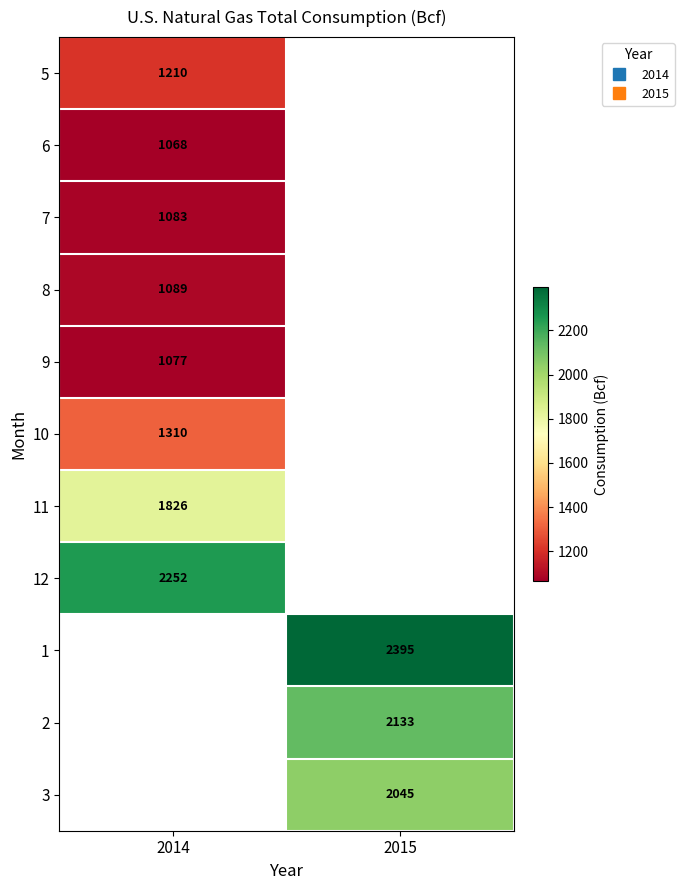

Rank the categories by 12 value from highest to lowest.

2014, 2015